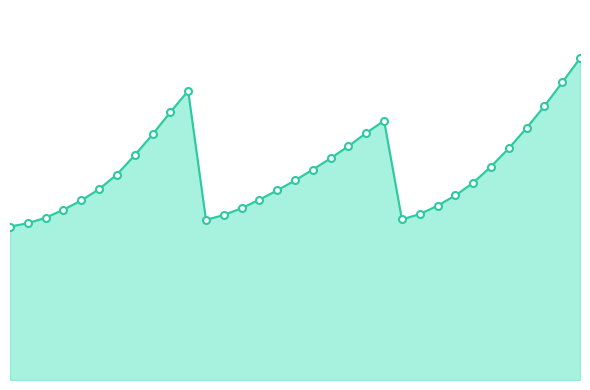

Is this an area chart (filled region under the line)?

Yes